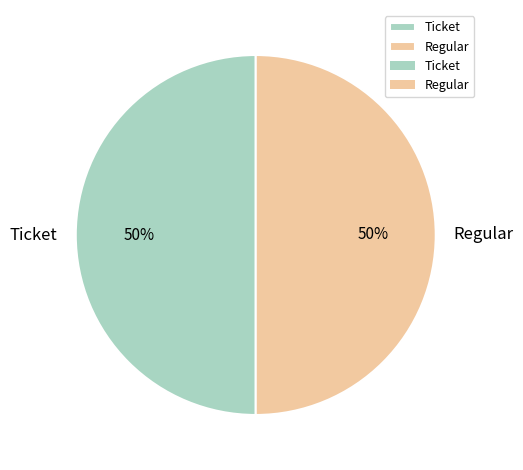

Combined, do Regular and Ticket account for over 50%?

Yes